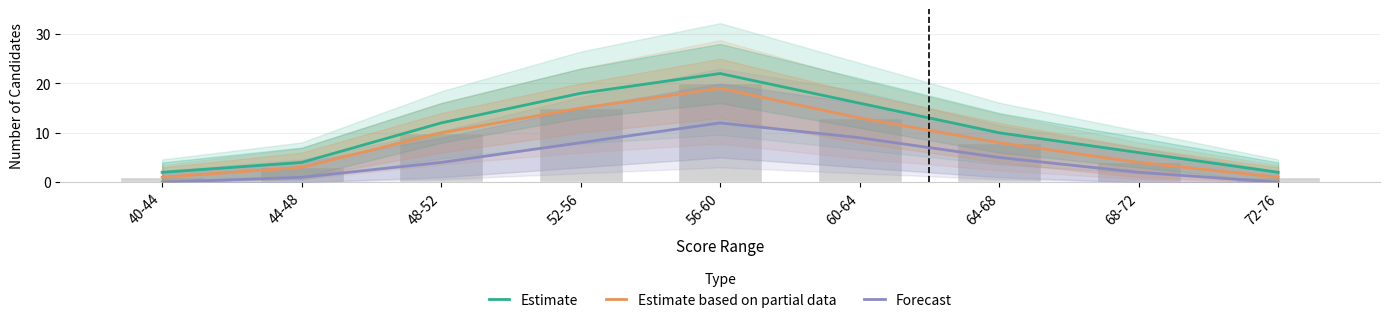

Reading left to right, extract all data points from this chart.

Estimate: 2	4	12	18	22	16	10	6	2
Estimate based on partial data: 1	3	10	15	19	13	8	4	1
Forecast: 0	1	4	8	12	9	5	2	0